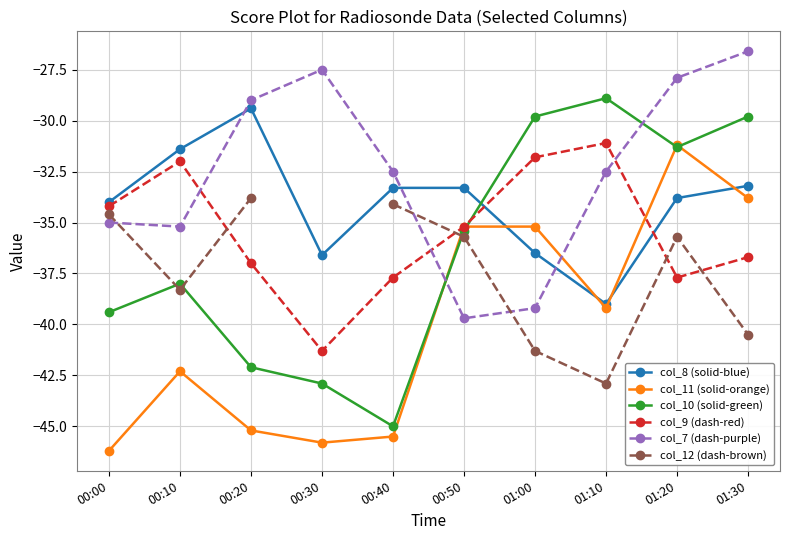

What is the greatest value displayed?

-26.6